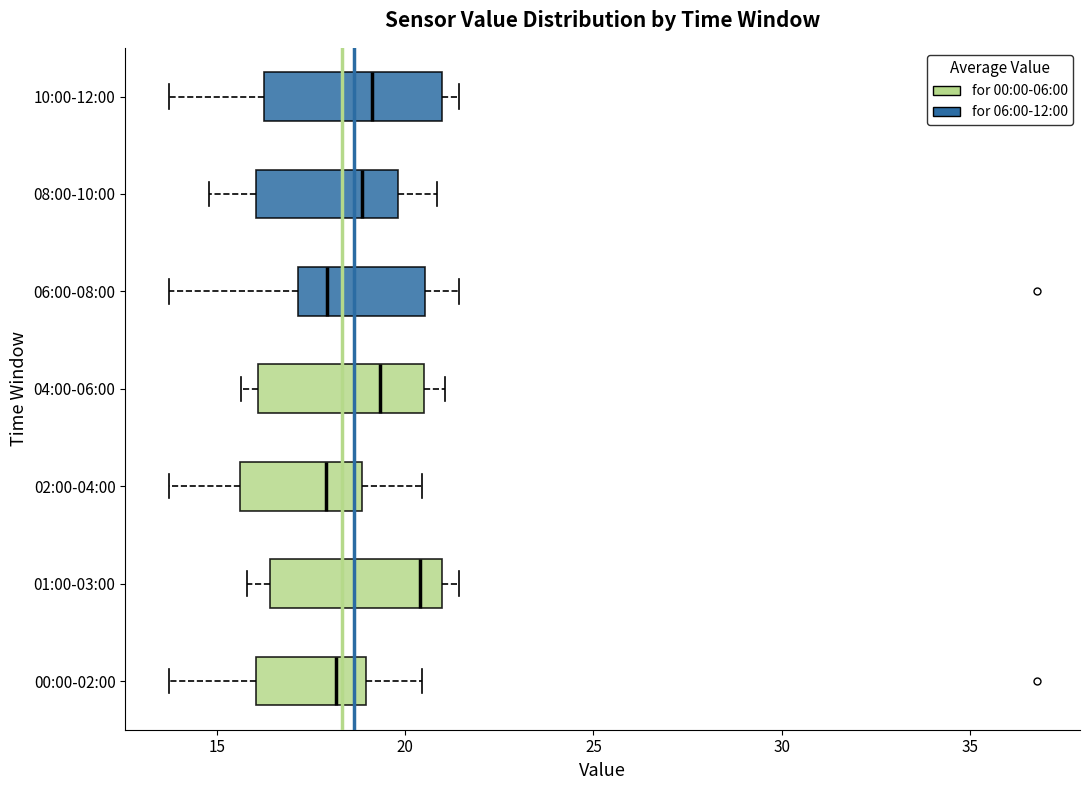

Reading bottom to top, transcribe this box plot: for each box, give where its median line is, the range the box spans, and where its two whiskers end, as read against the x-axis. The values are not printed on the chart, so give them approximately, as read against the axis.

00:00-02:00: median 18.0, box 16.0 to 19.0, whiskers 13.5 to 20.5
01:00-03:00: median 20.5, box 16.5 to 21.0, whiskers 16.0 to 21.5
02:00-04:00: median 18.0, box 15.5 to 19.0, whiskers 13.5 to 20.5
04:00-06:00: median 19.5, box 16.0 to 20.5, whiskers 15.5 to 21.0
06:00-08:00: median 18.0, box 17.0 to 20.5, whiskers 13.5 to 21.5
08:00-10:00: median 19.0, box 16.0 to 20.0, whiskers 15.0 to 21.0
10:00-12:00: median 19.0, box 16.0 to 21.0, whiskers 13.5 to 21.5